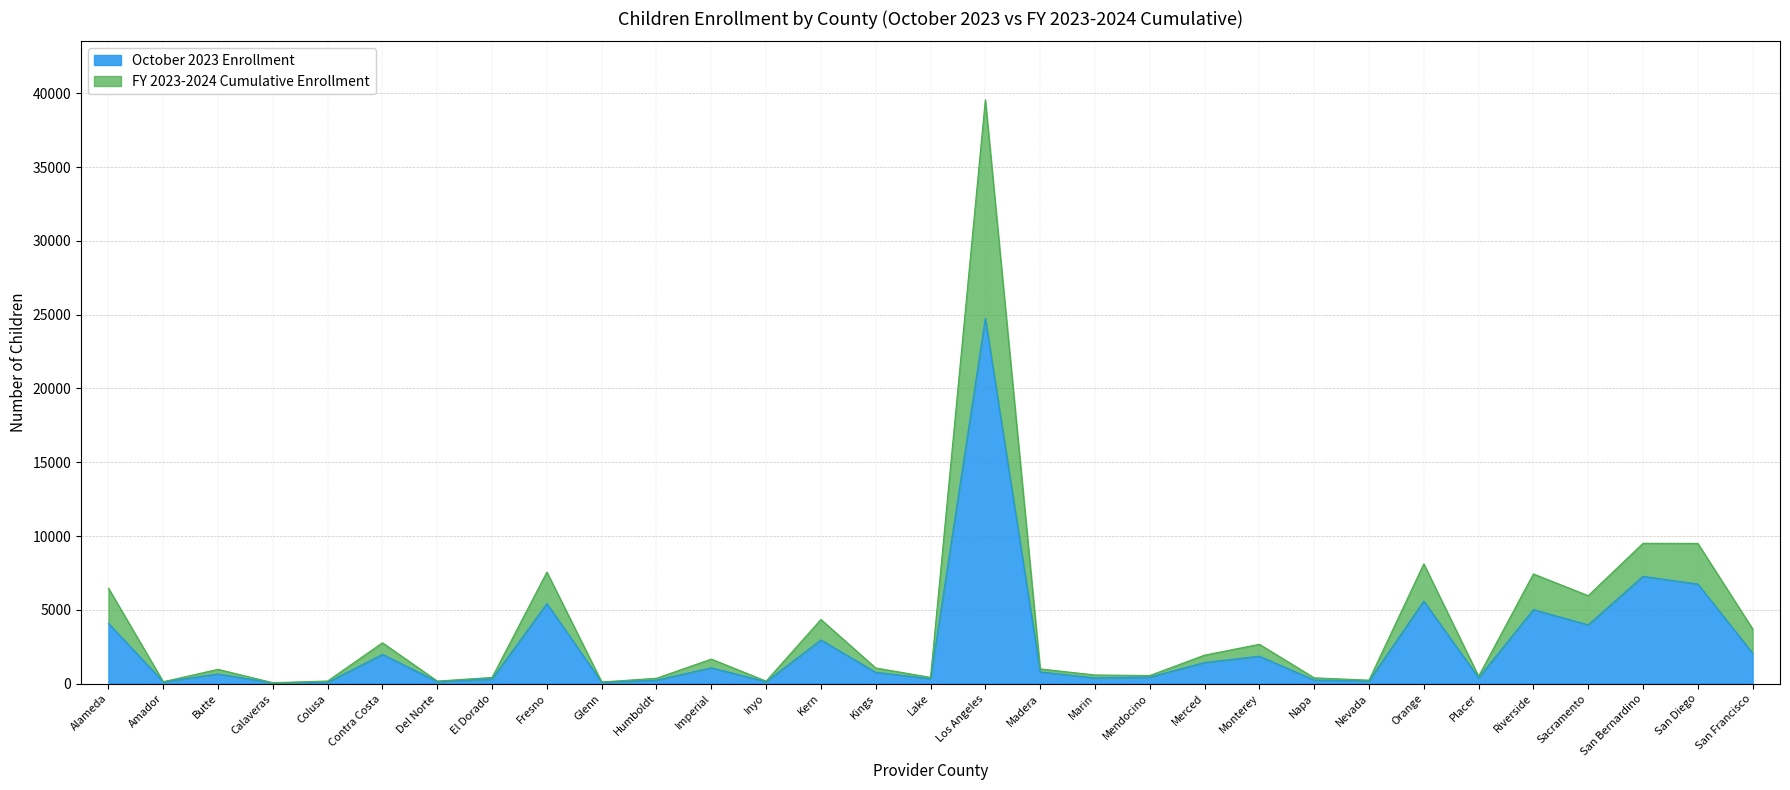

Which series has the widest spread of values?

FY 2023-2024 Cumulative Enrollment